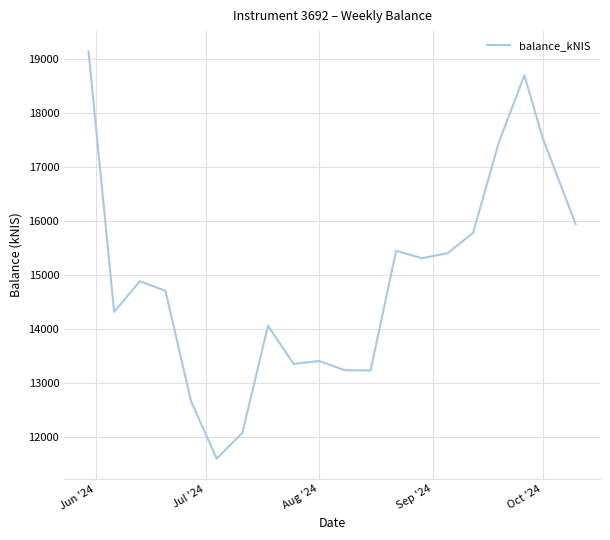

What is the greatest value displayed?

19131.7